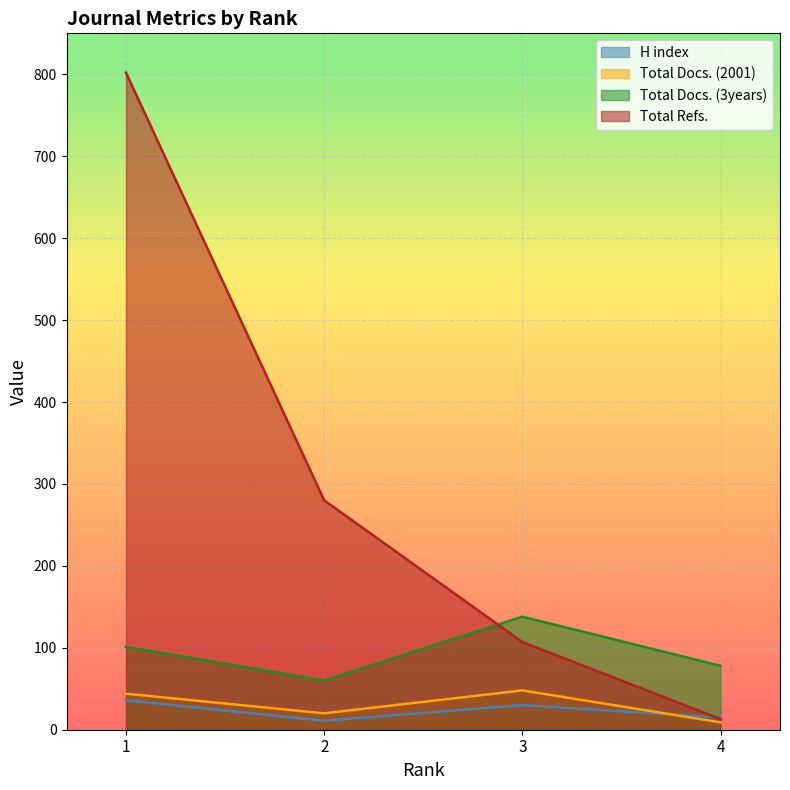

Which category has the highest value in the Total Docs. (3years) series?

3